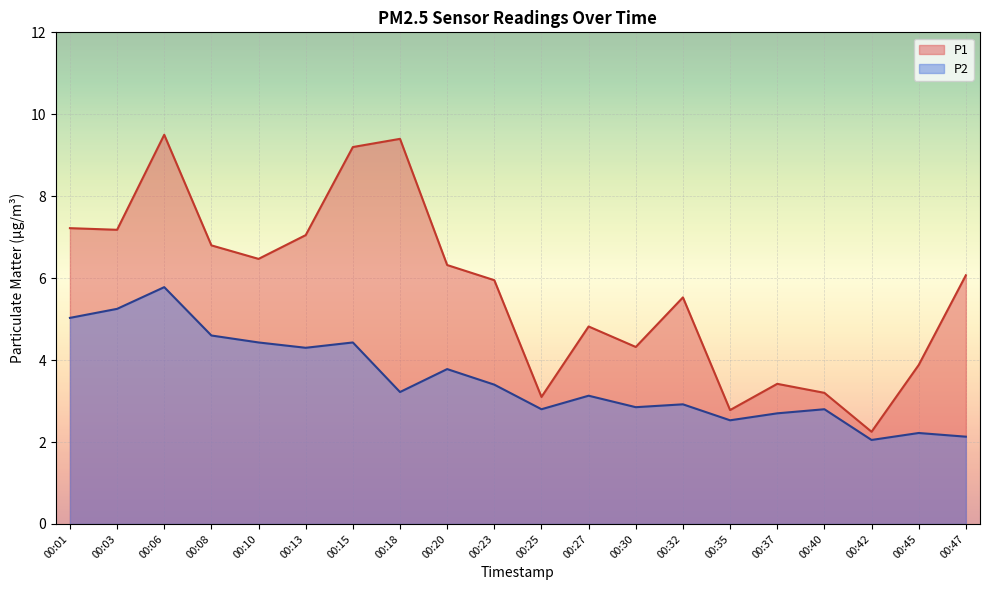

True or false: P1 and P2 intersect in this chart.

False